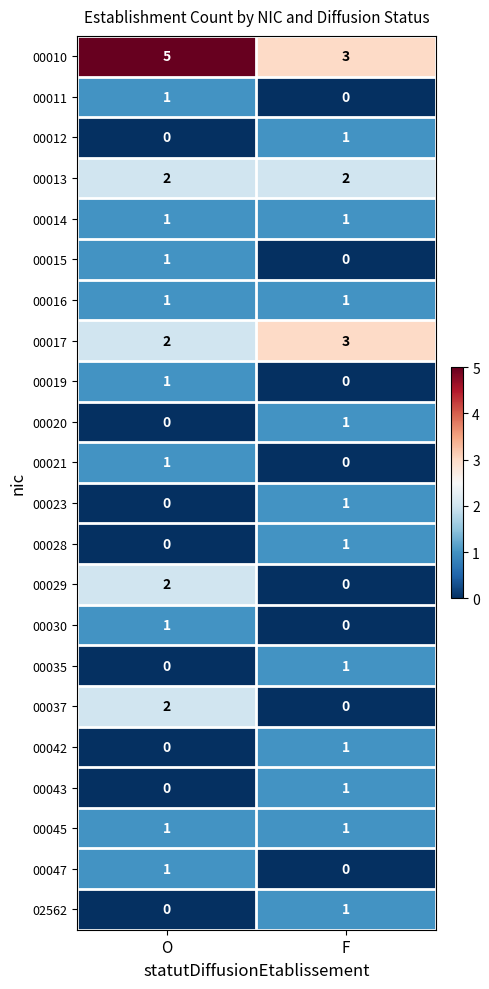

At which category is the sum across all series the highest?

O